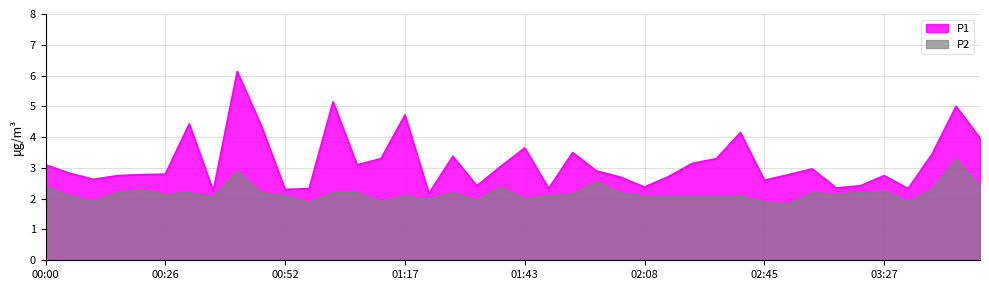

What is the sum of all P1 values?

127.4